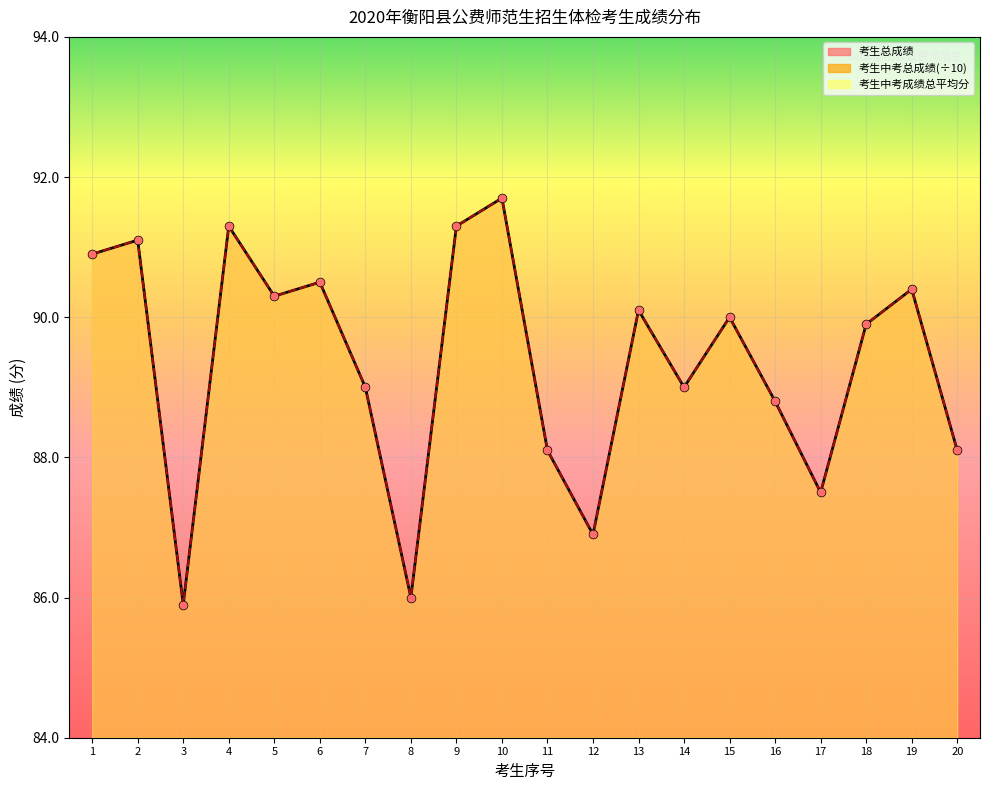

Is the value of 考生总成绩 at 11 greater than the value of 考生中考成绩总平均分 at 4?

No